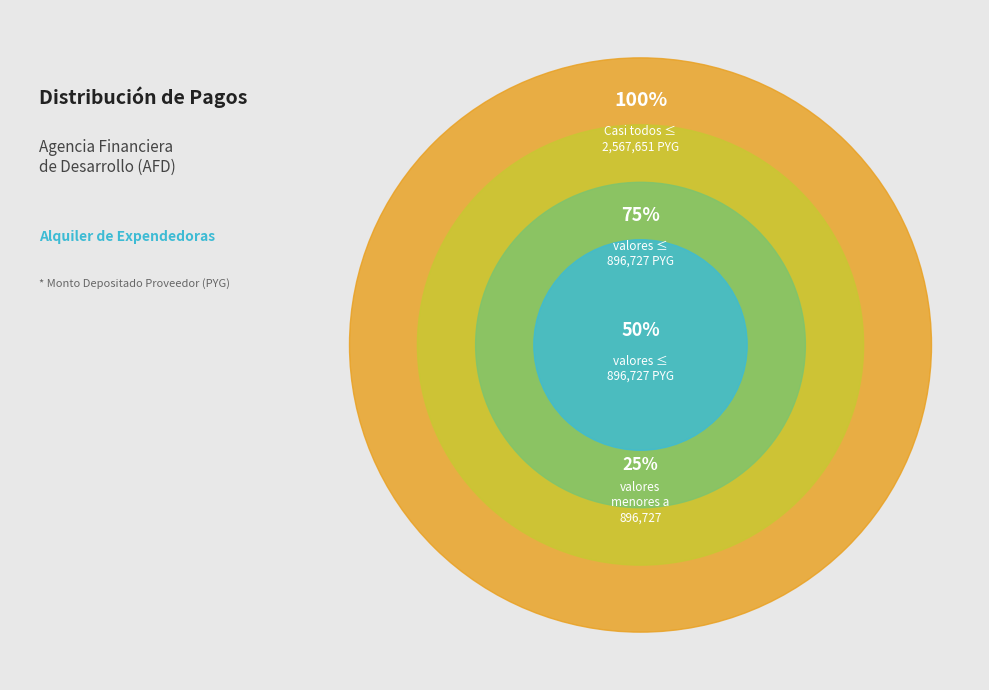

Is there a majority slice in this chart?

No